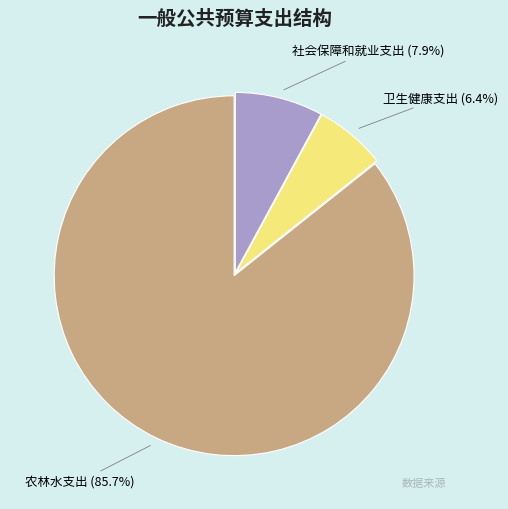

To the nearest percent, what is the average slice percentage?

33%